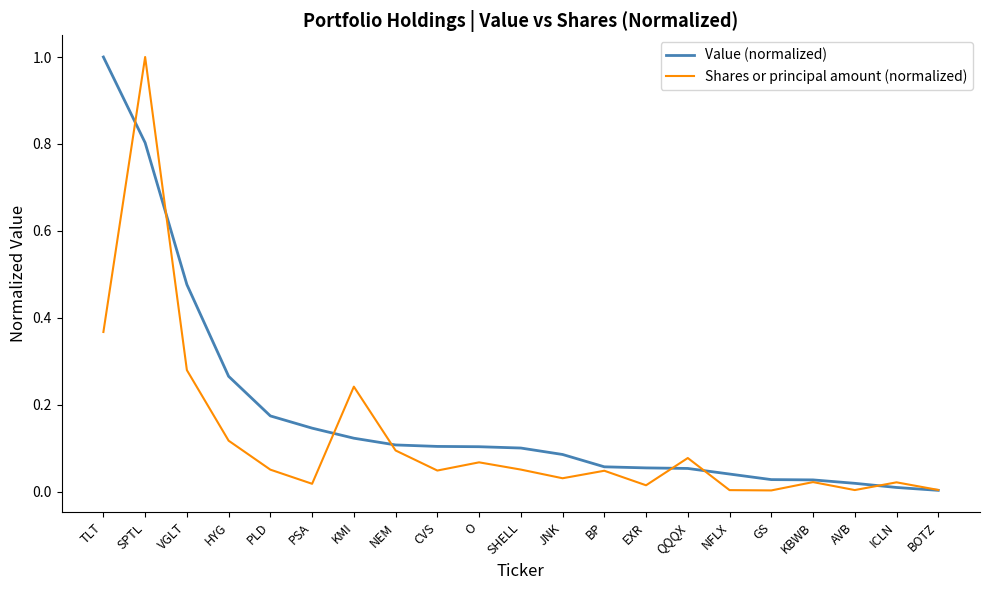

What position from the left is GS?

17